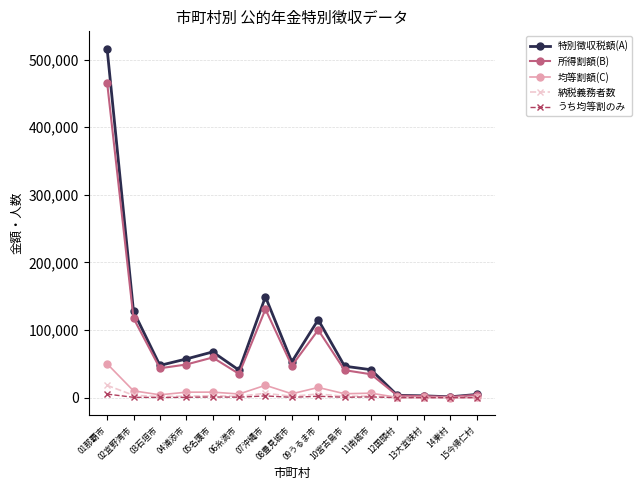

Which series has the widest spread of values?

特別徴収税額(A)